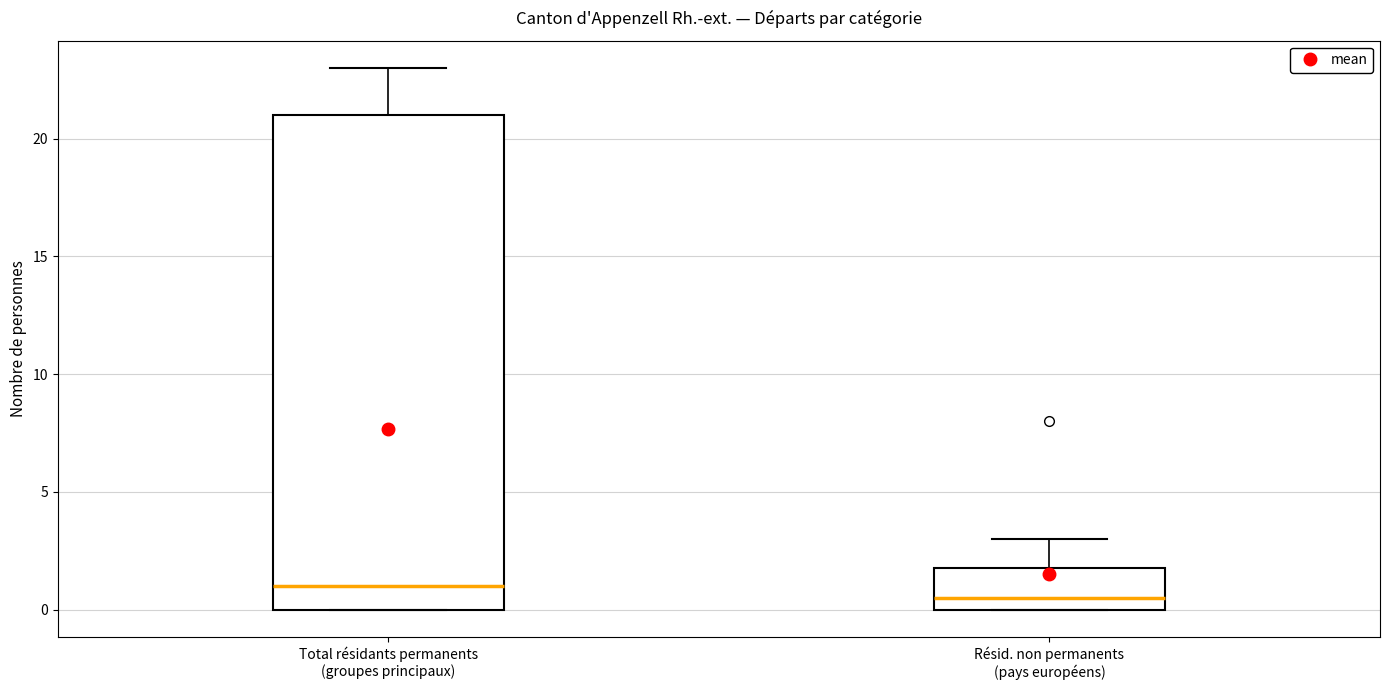

Comparing the boxes themselves (not the whiskers), which one is the tallest?

Total résidants permanents (groupes principaux)